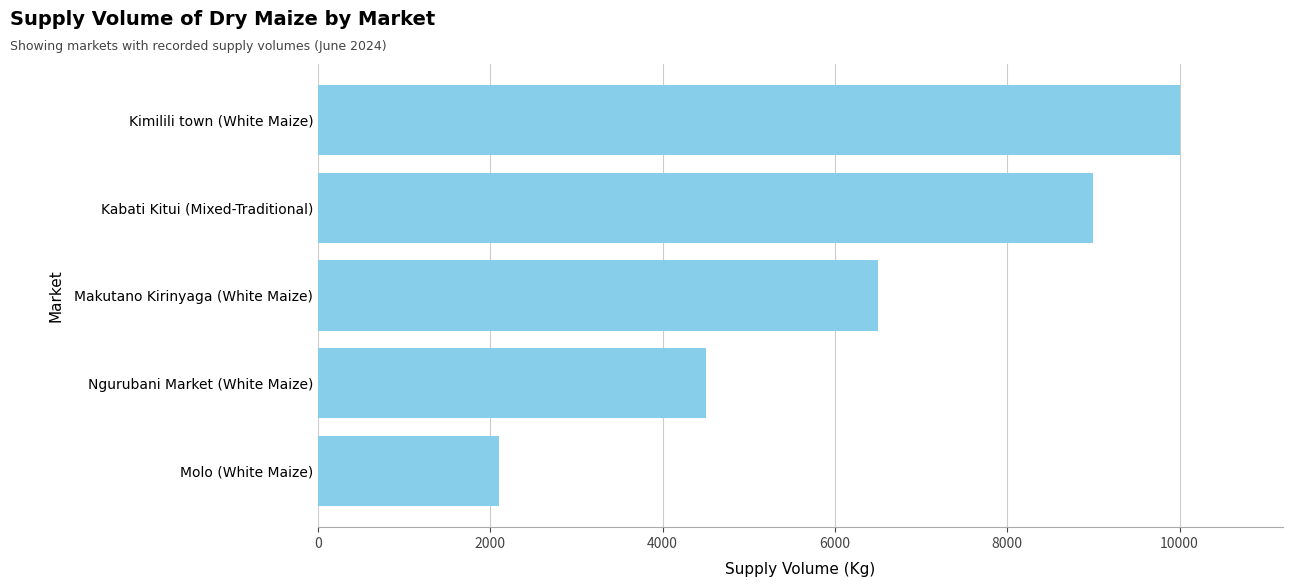

List the labels in order of value, smallest first.

Molo (White Maize), Ngurubani Market (White Maize), Makutano Kirinyaga (White Maize), Kabati Kitui (Mixed-Traditional), Kimilili town (White Maize)